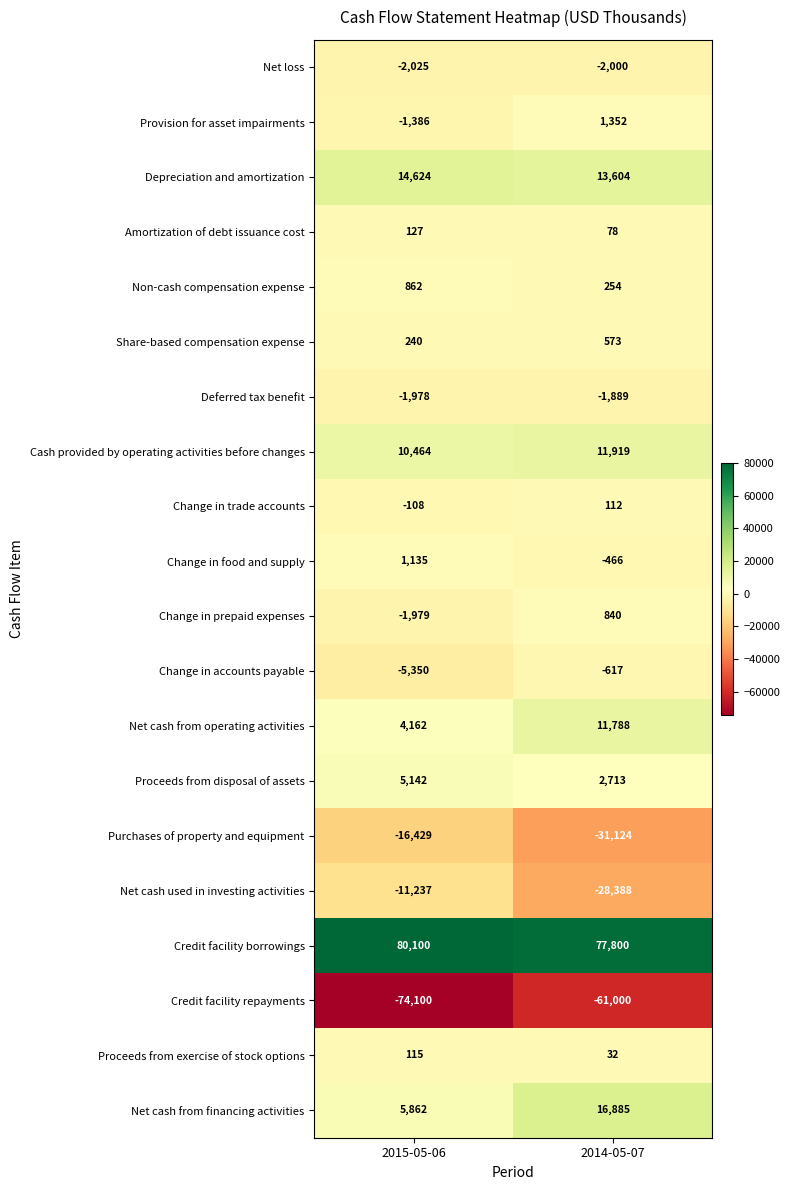

At which label is Net cash from operating activities closest to 7975?

2015-05-06